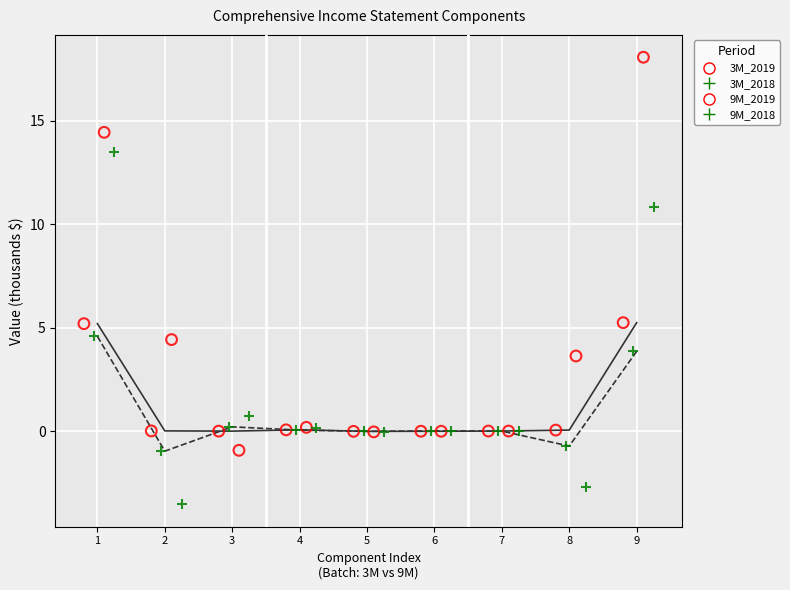

Which series has the widest spread of Y values?

9M_2019